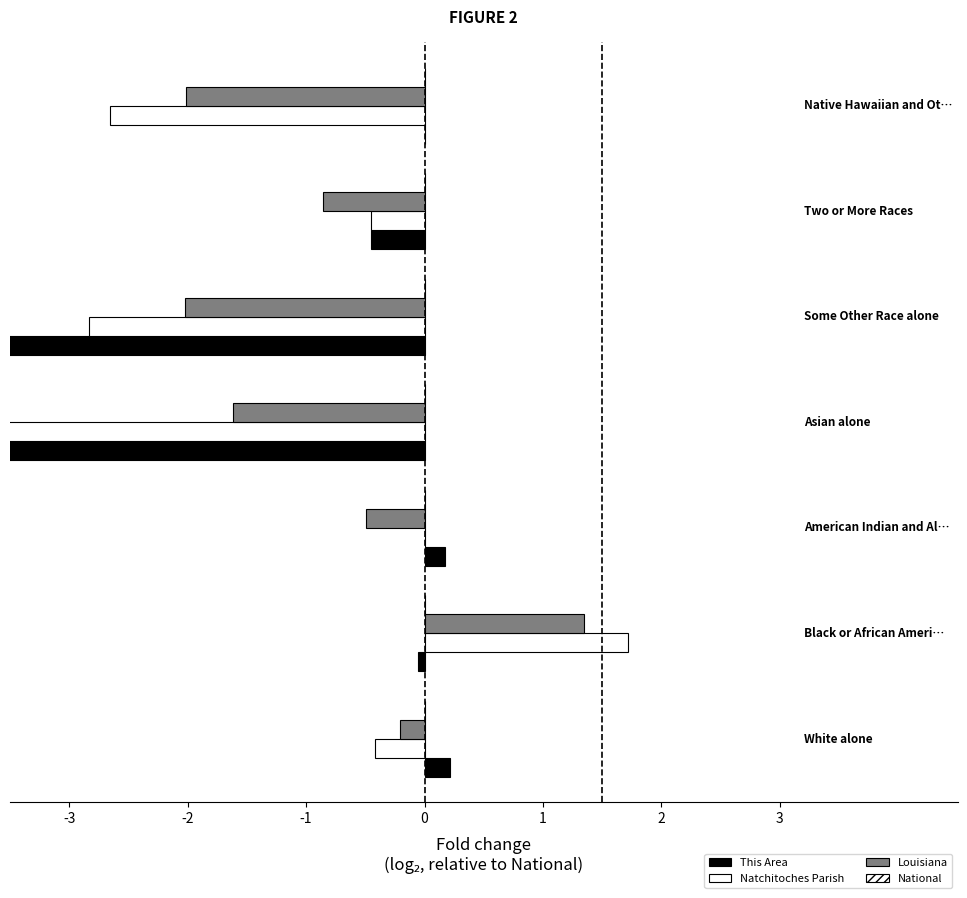

Which series has the largest range (max minus min)?

This Area